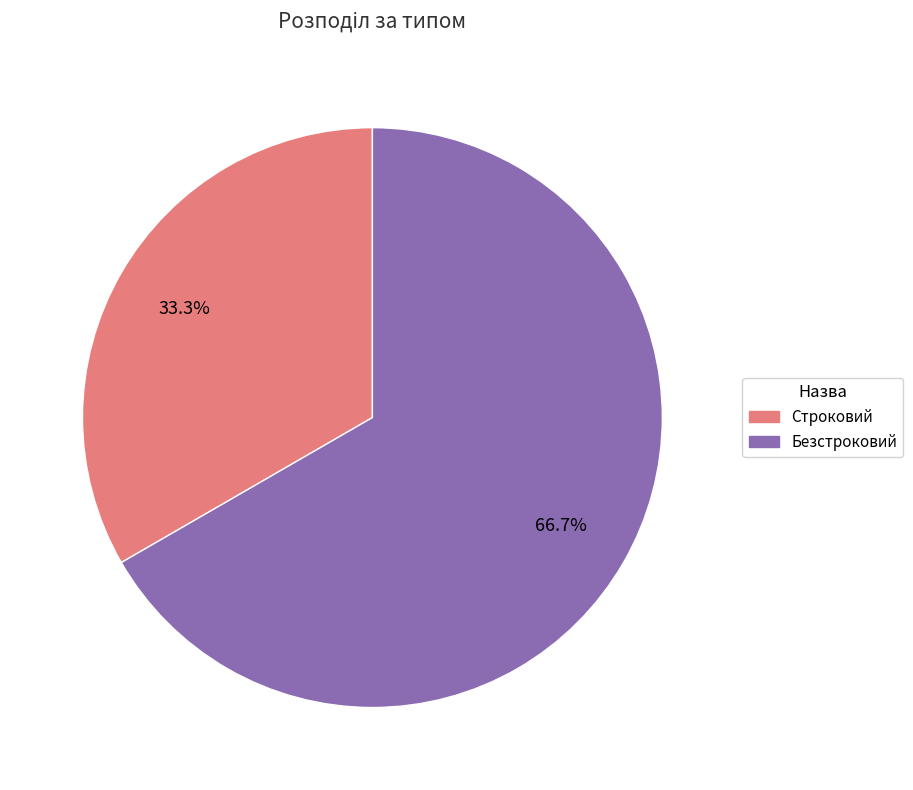

Is Безстроковий the majority of the pie?

Yes